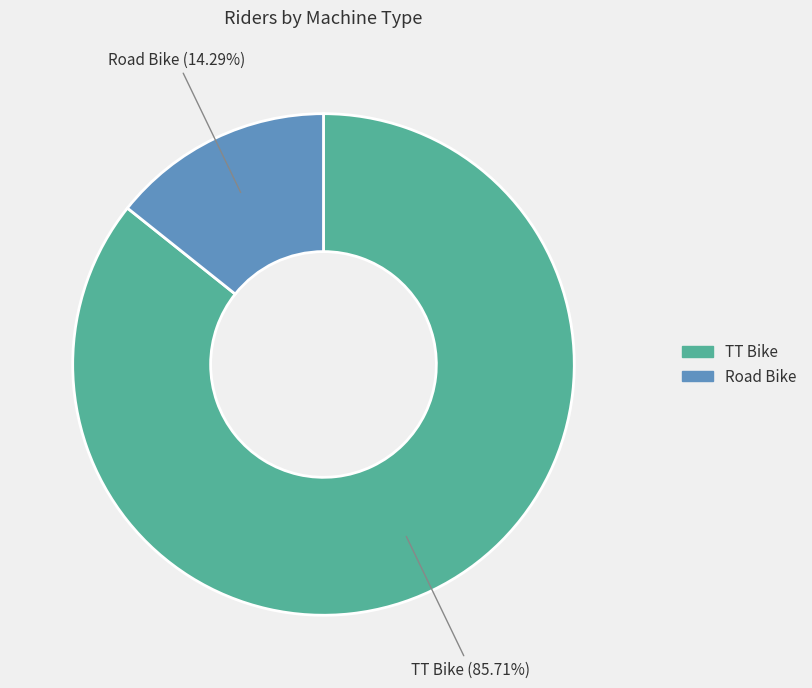

Approximately how many times larger is the value at TT Bike compared to Road Bike?

6.0